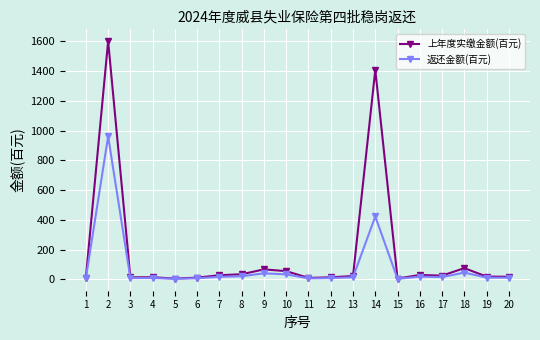

Rank the series by their maximum value, from lowest to highest.

返还金额(百元), 上年度实缴金额(百元)